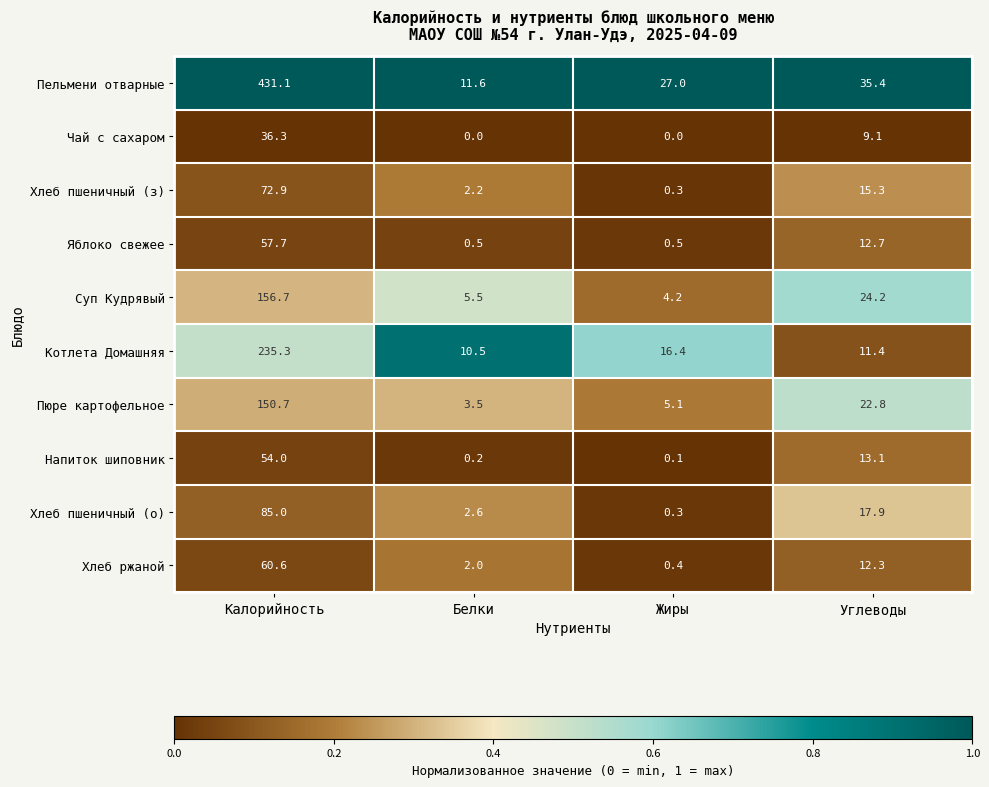

At which label is Хлеб пшеничный (о) closest to 42?

Углеводы